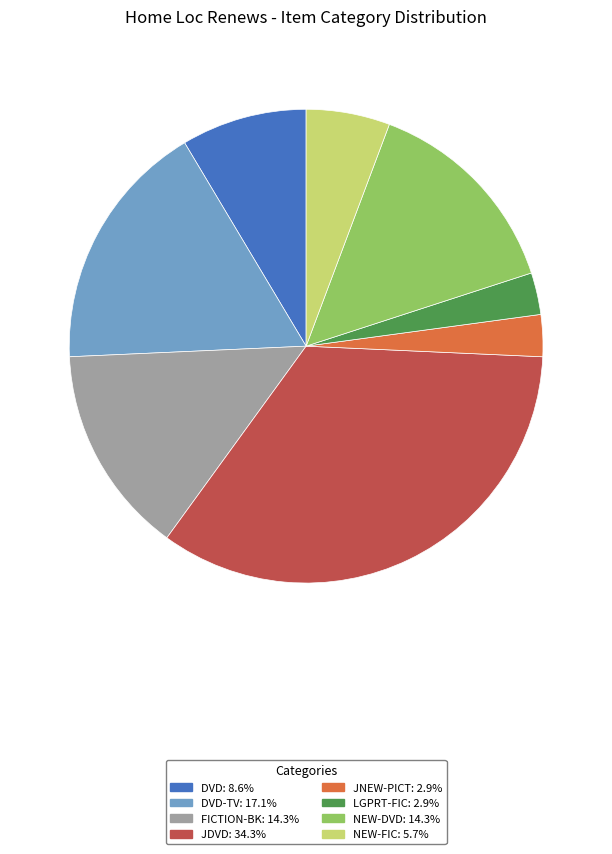

Is there any slice that represents more than half of the pie?

No